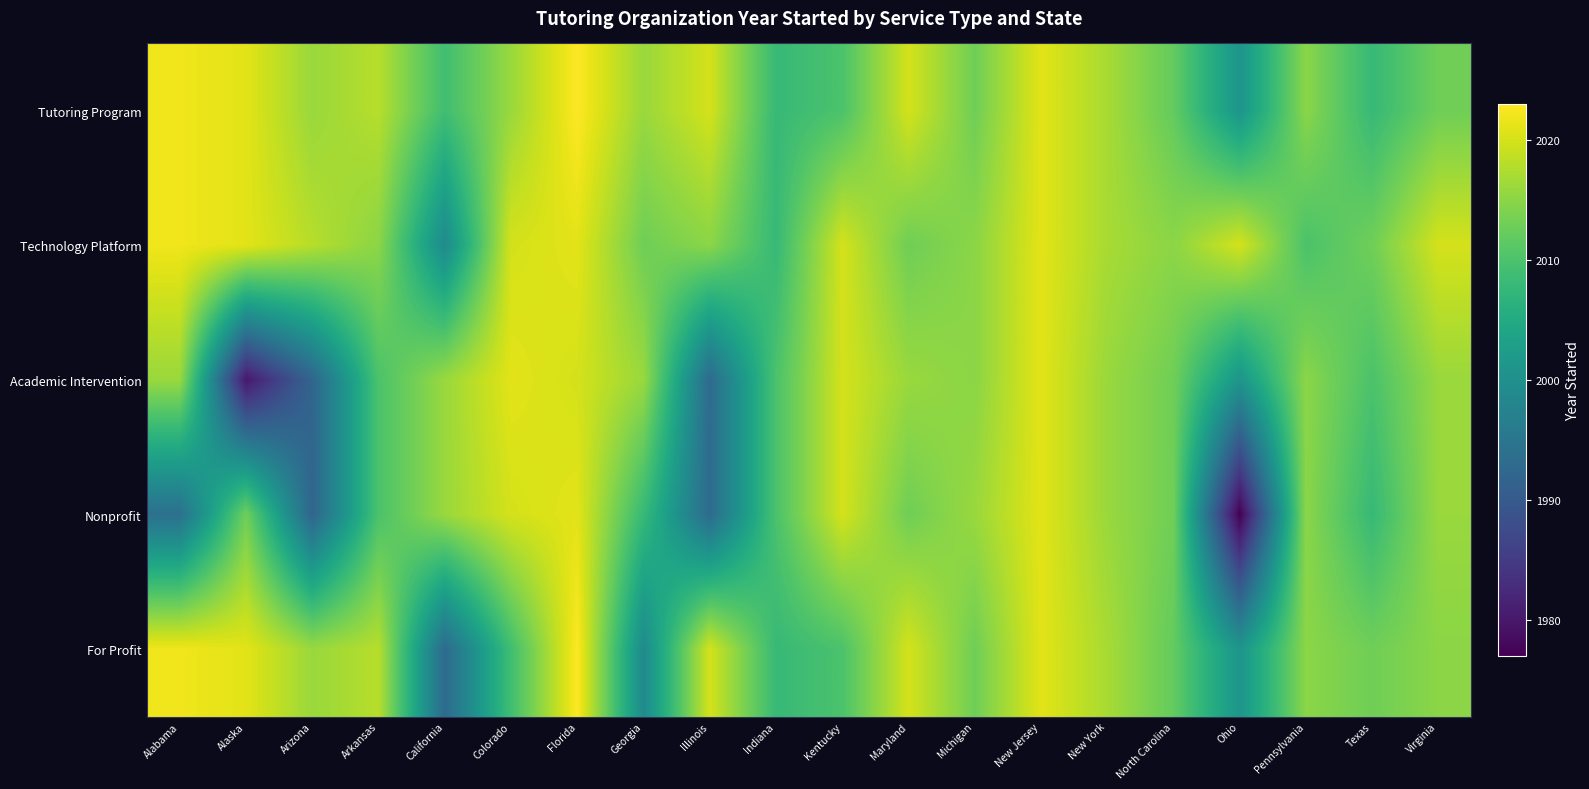

Count the number of data series in this chart.

5